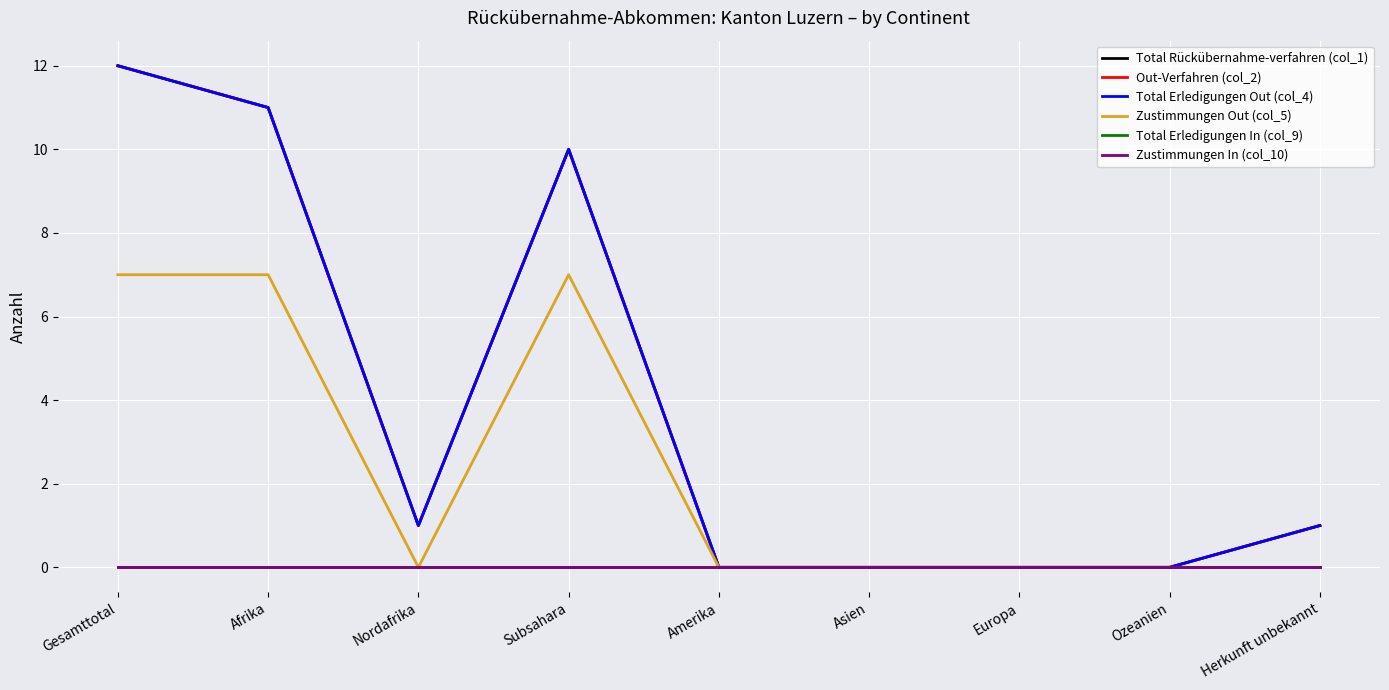

Is the value of Zustimmungen Out (col_5) at Amerika greater than the value of Total Erledigungen In (col_9) at Amerika?

No